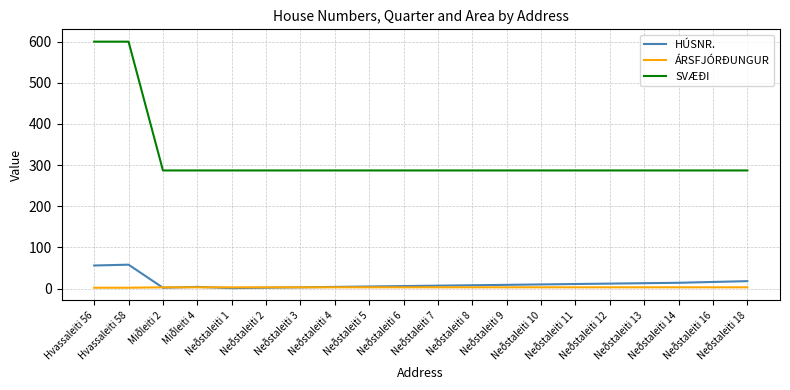

Rank the series by their maximum value, from lowest to highest.

ÁRSFJÓRÐUNGUR, HÚSNR., SVÆÐI